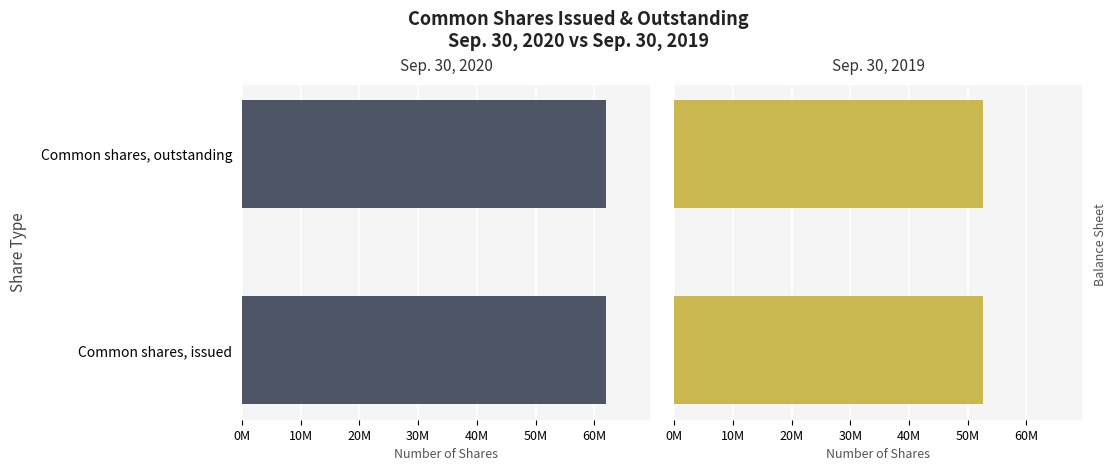

What is the minimum value shown in the chart?

52650521